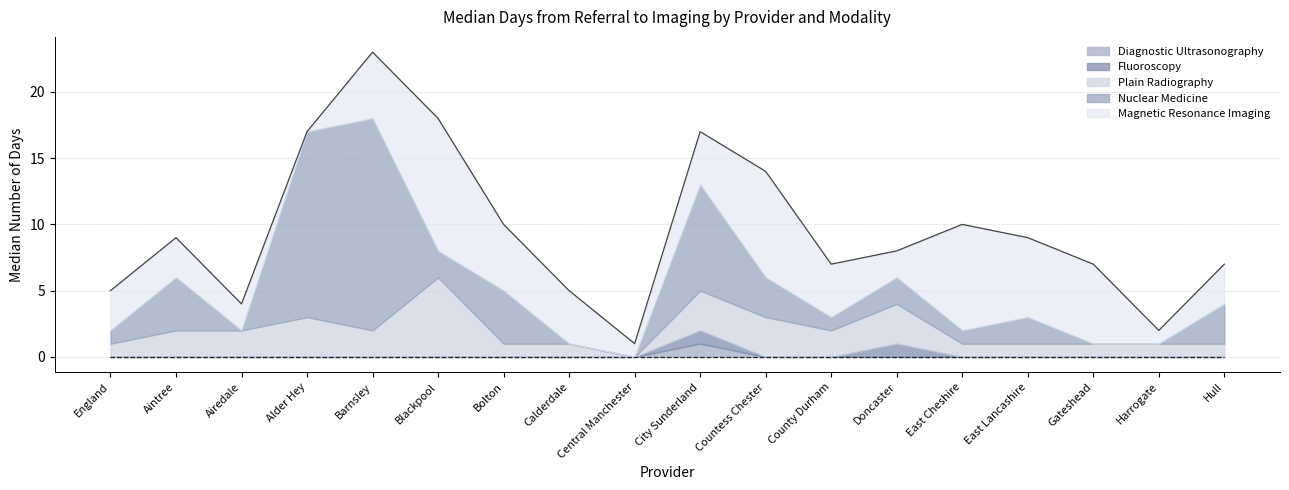

True or false: Fluoroscopy and Diagnostic Ultrasonography intersect in this chart.

False